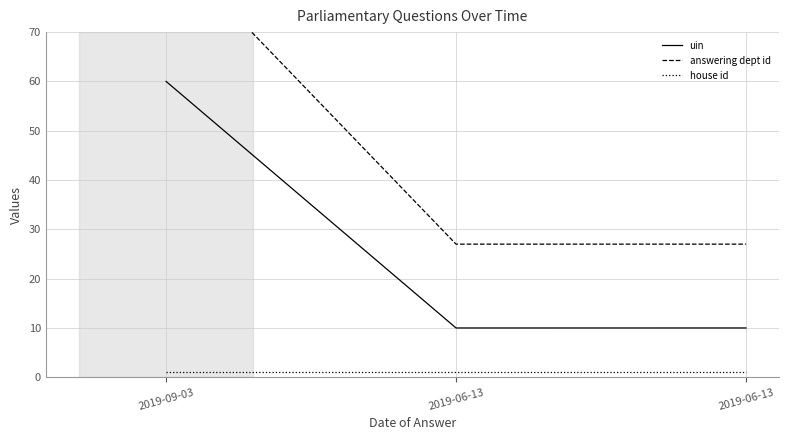

What is the sum of all answering dept id values?

142.0